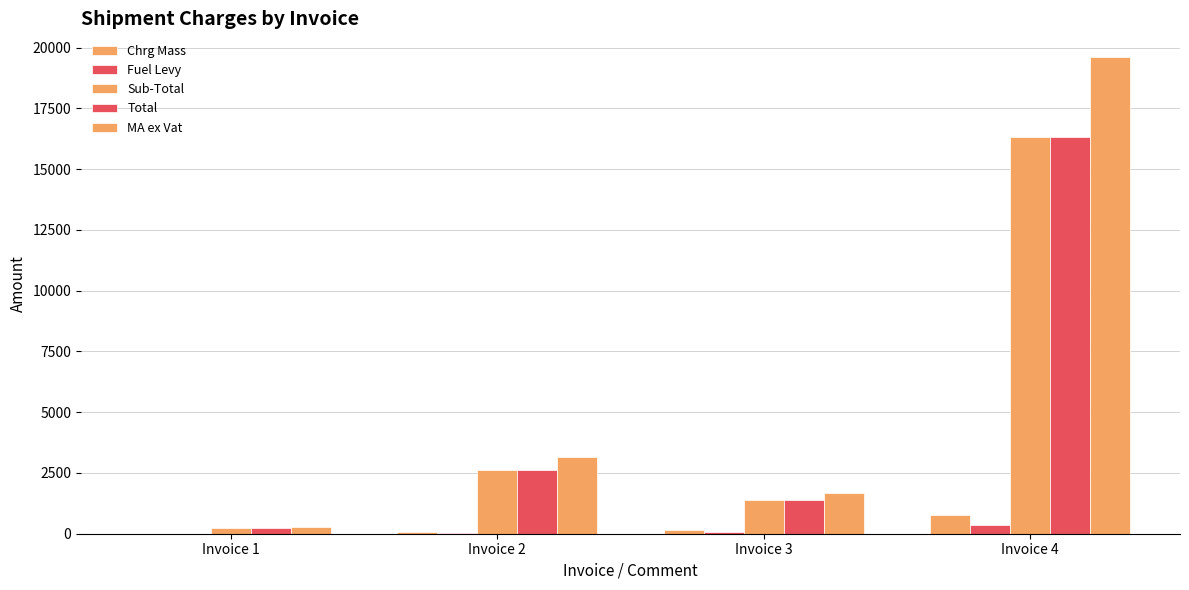

How many groups of bars are there?

4